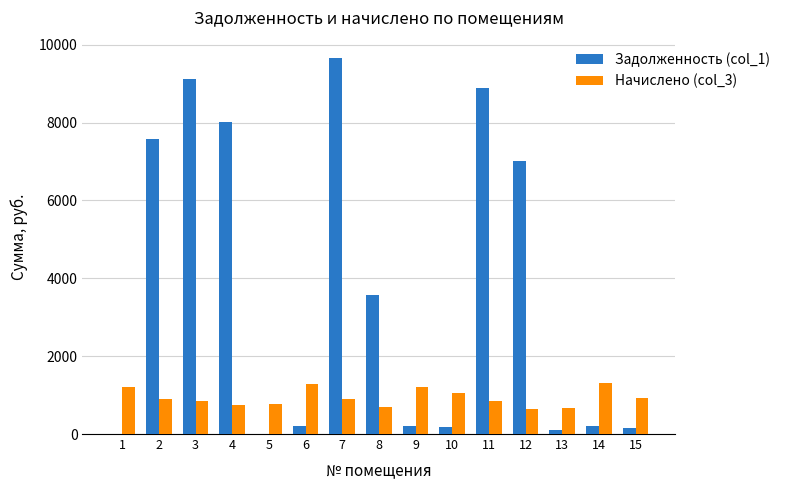

Where does the Начислено (col_3) series first go above 887?

1